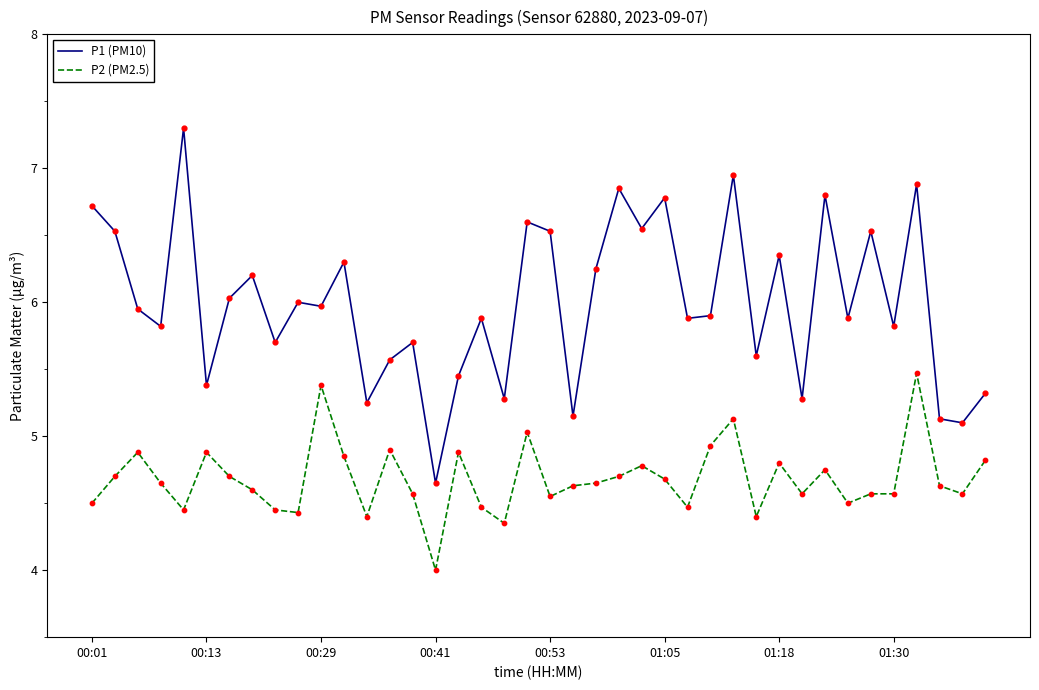

What are all the series names shown in the legend?

P1 (PM10), P2 (PM2.5)